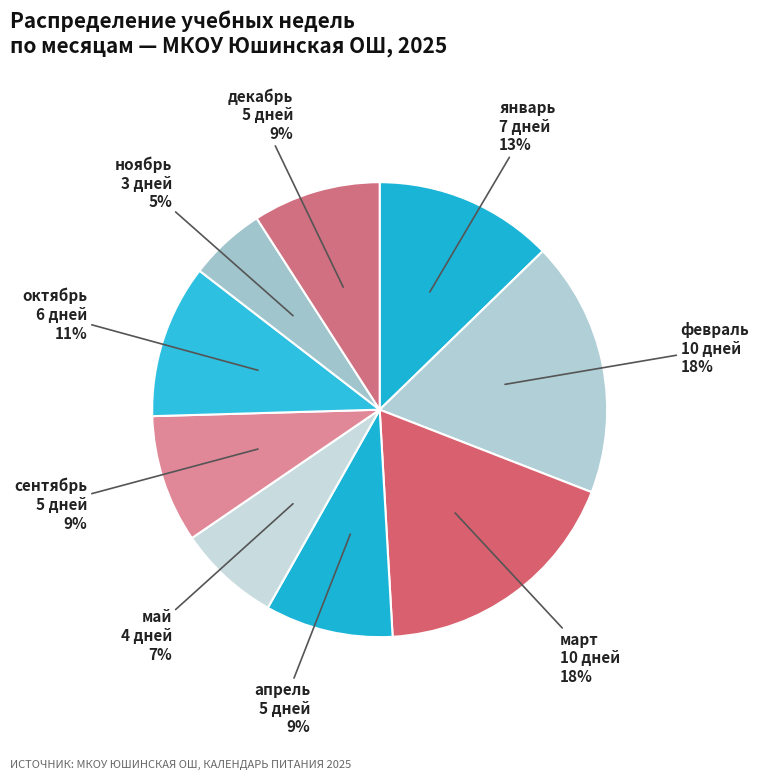

The май slice represents 16% of the pie. True or false?

False